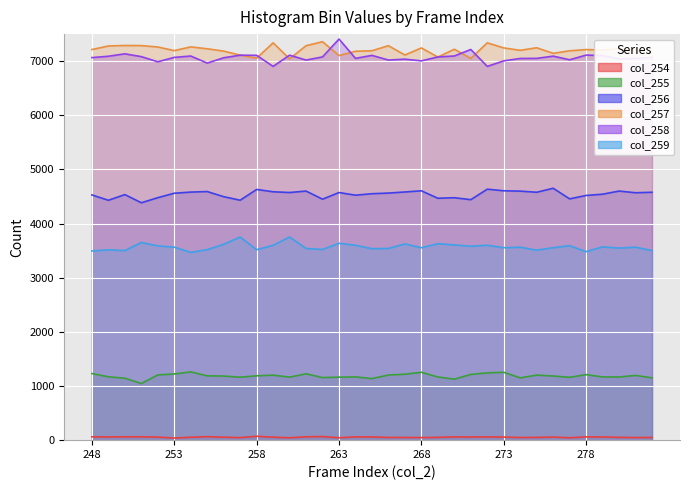

How many data points does each series have?

35